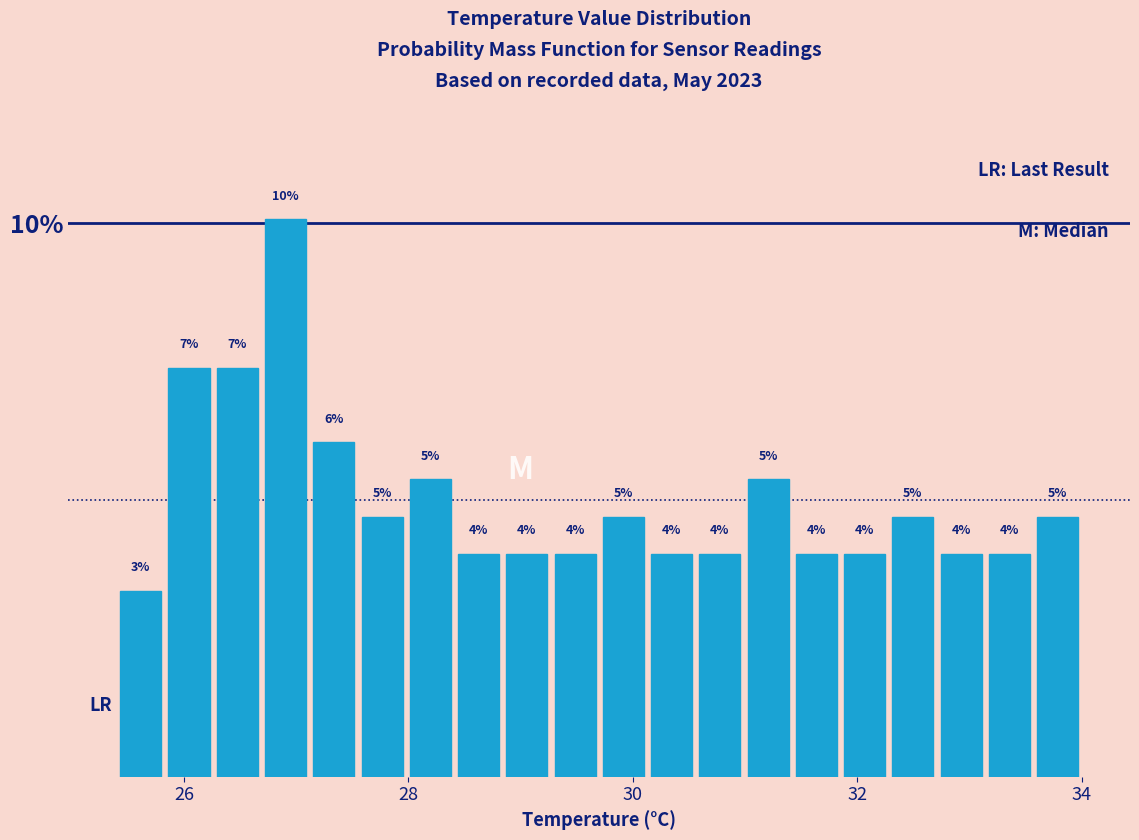

Around what value on the x-axis is the tallest bar? Give the approximate position of its centre, as read against the axis.

27.0